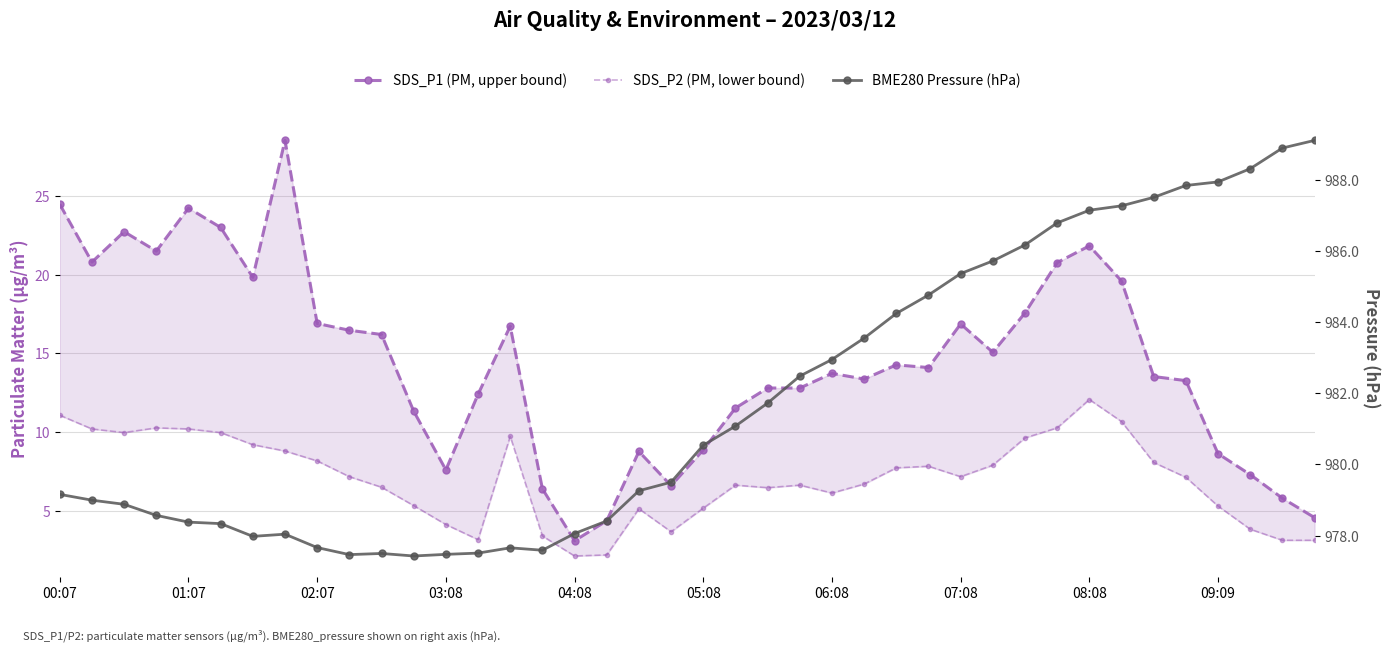

True or false: SDS_P1 (PM, upper bound) and BME280 Pressure (hPa) cross at least once.

False